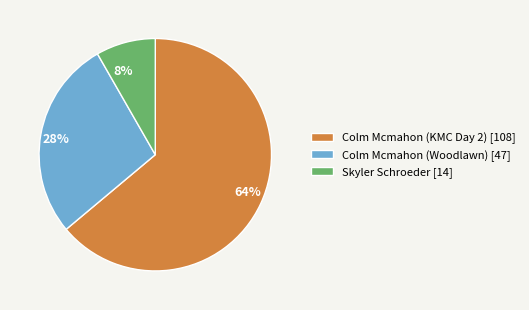

Count the number of slices in the pie.

3